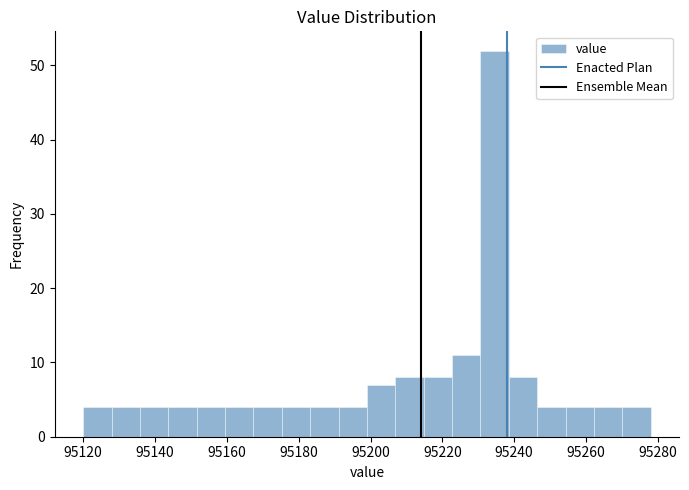

Around what value on the x-axis is the tallest bar? Give the approximate position of its centre, as read against the axis.

95234